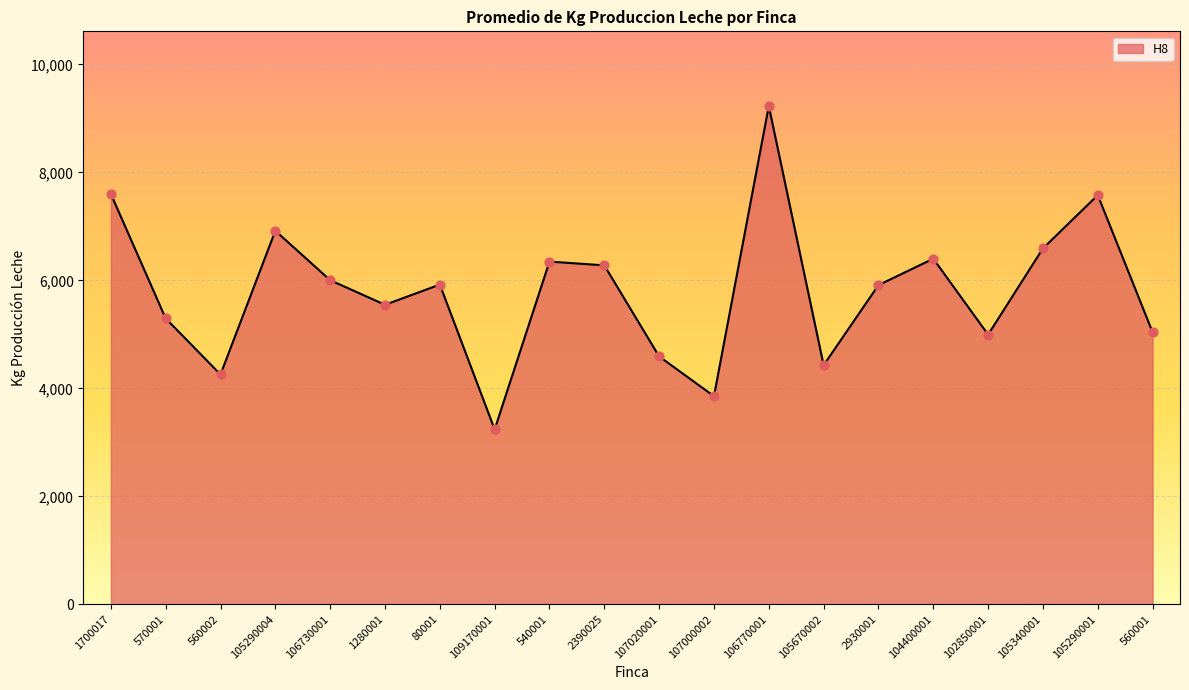

What is the ratio of the value at 105340001 to the value at 570001?

1.2